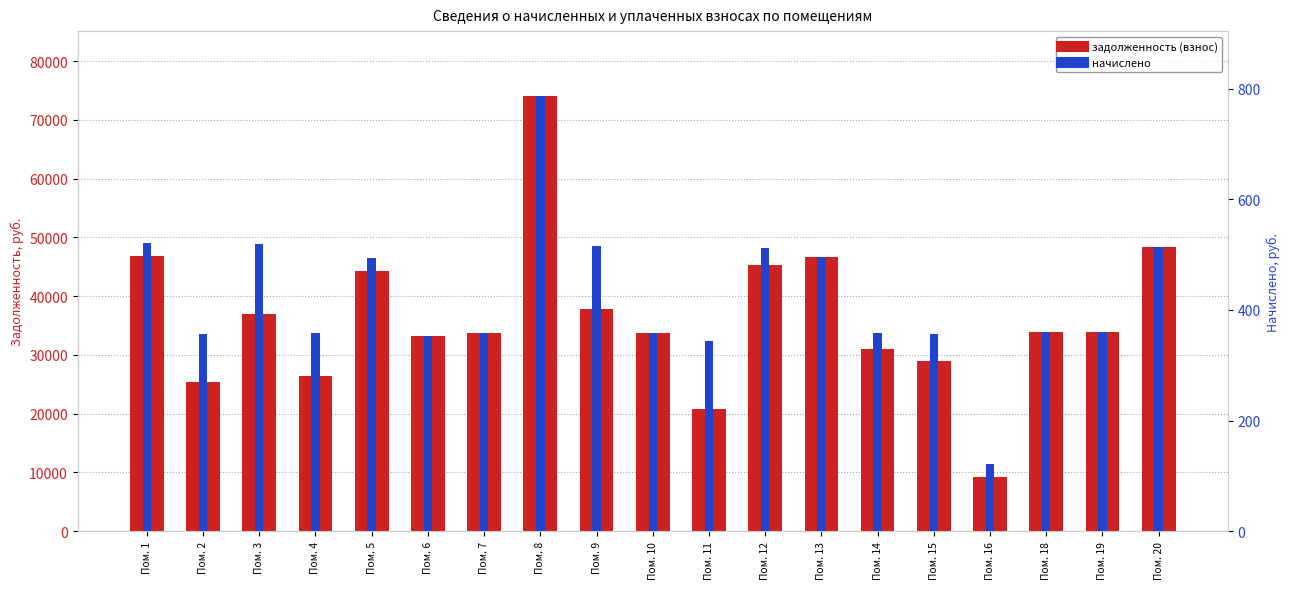

At how many categories does at least one series exceed 26265?

16